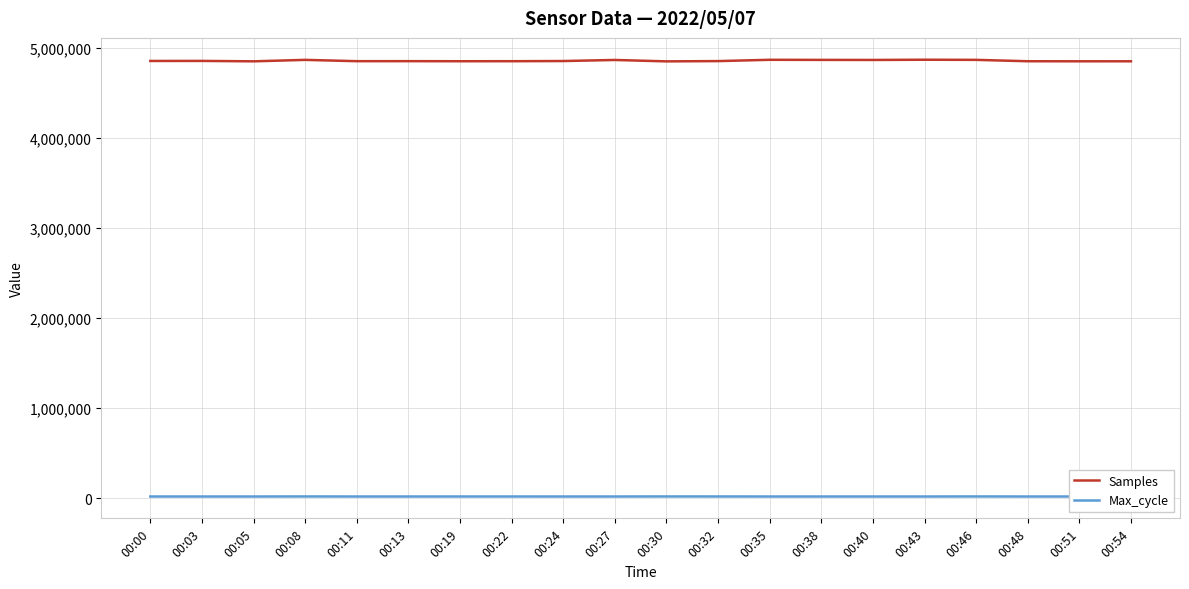

True or false: Max_cycle and Samples intersect in this chart.

False